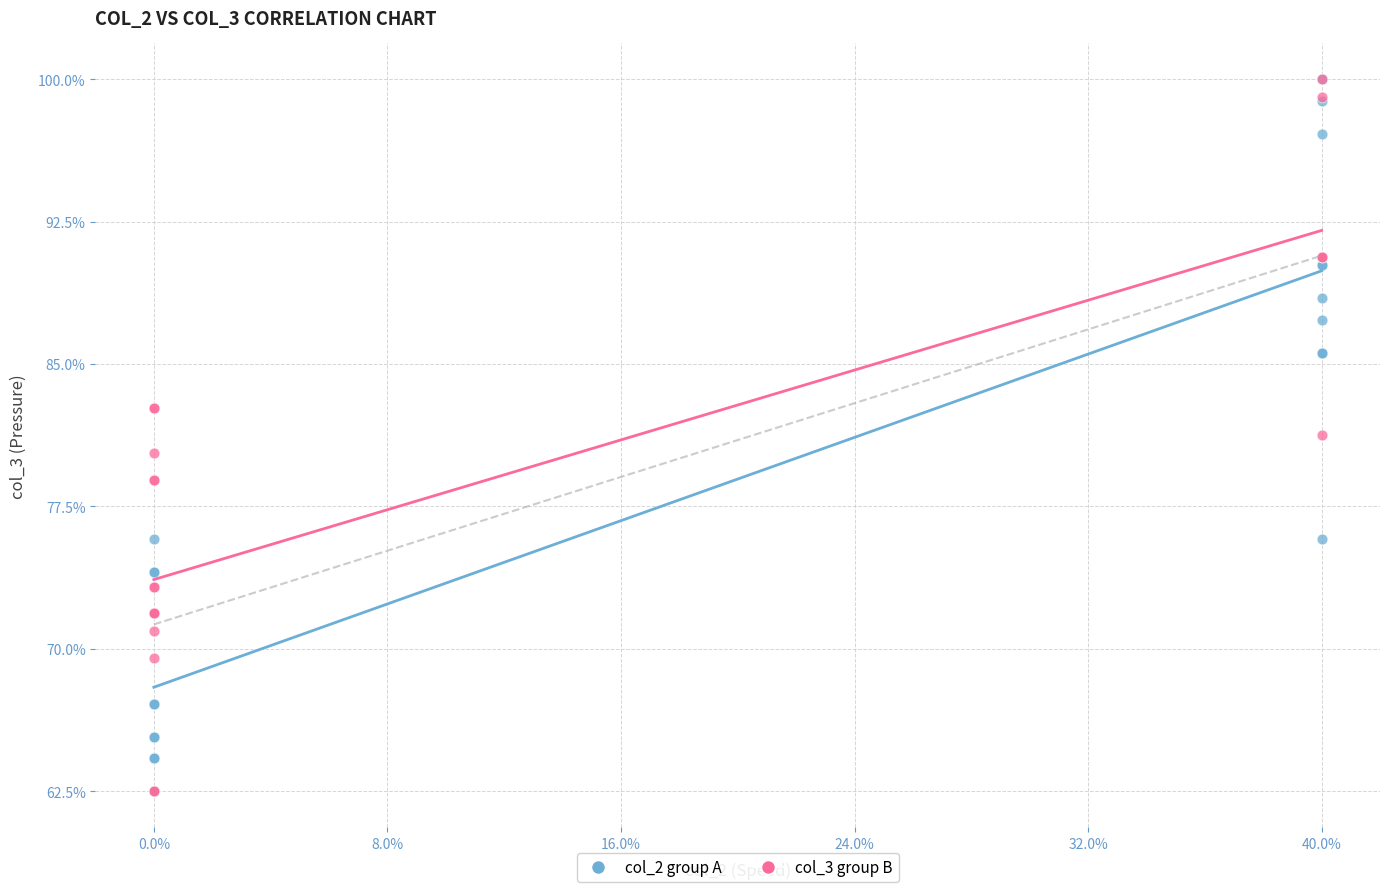

What are all the series names shown in the legend?

col_2 group A, col_3 group B